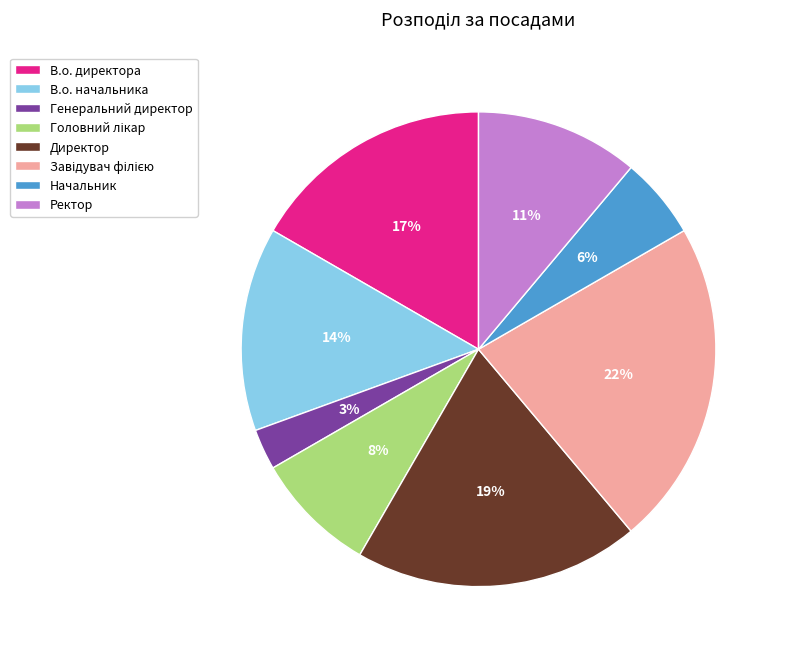

How many slices are in this pie chart?

8